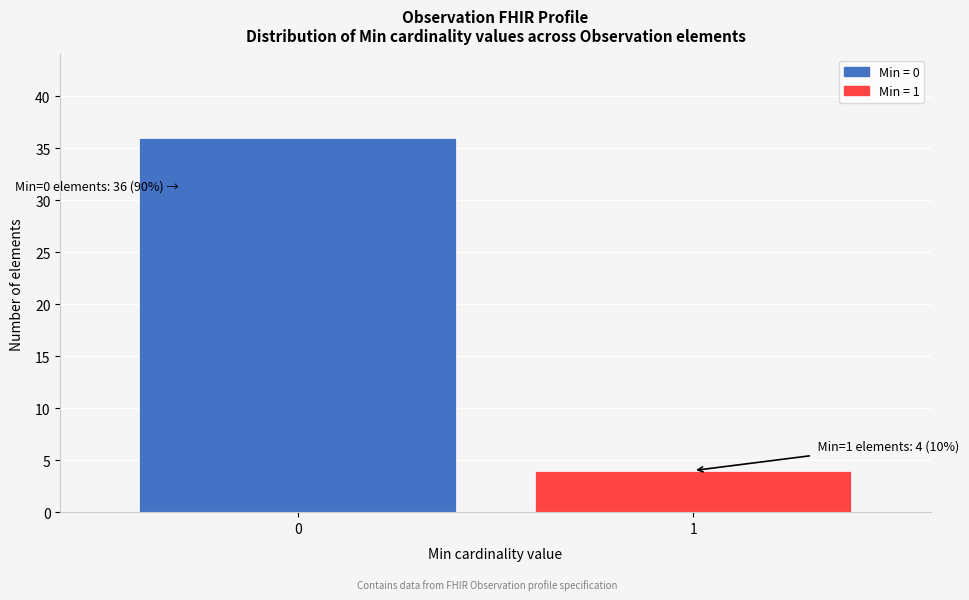

Reading left to right, what are all the values shown in this chart?

0=36	1=4